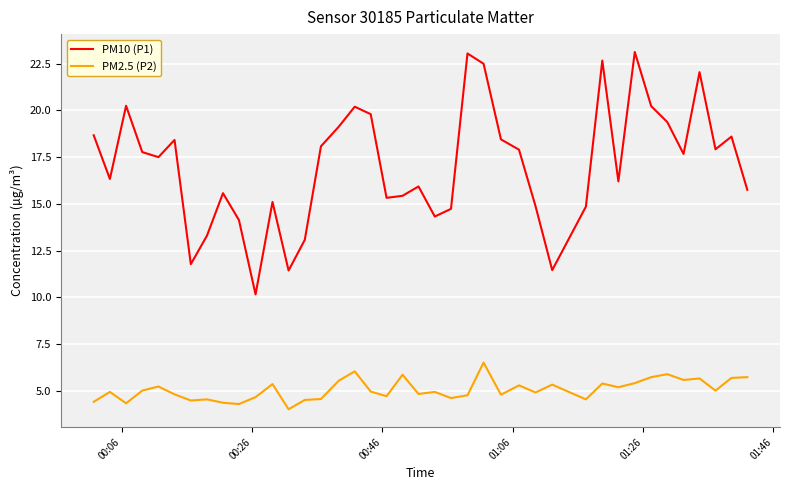

What is the maximum value shown in the chart?

23.1